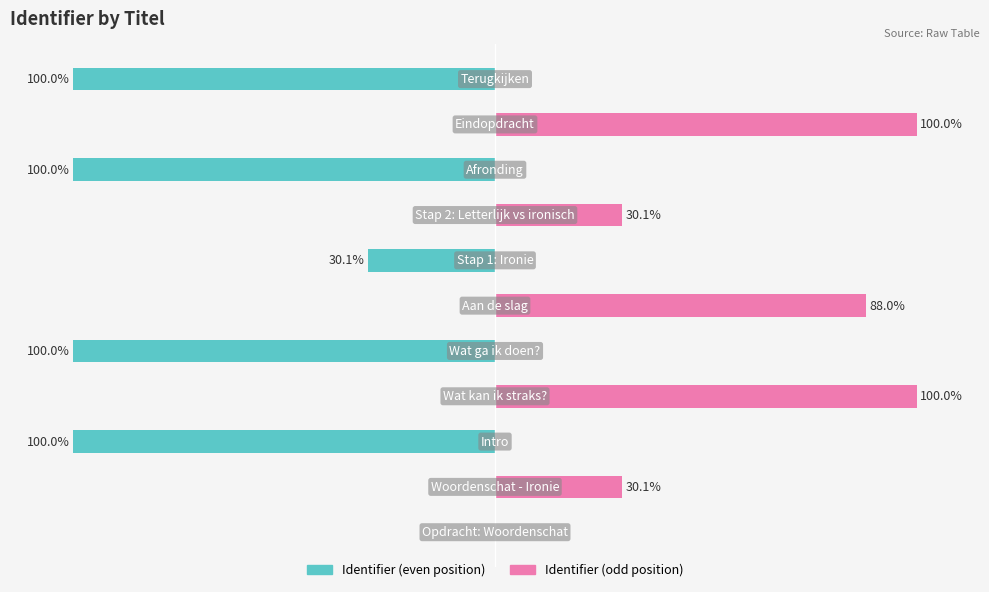

Which series has the widest spread of values?

Identifier (even position)